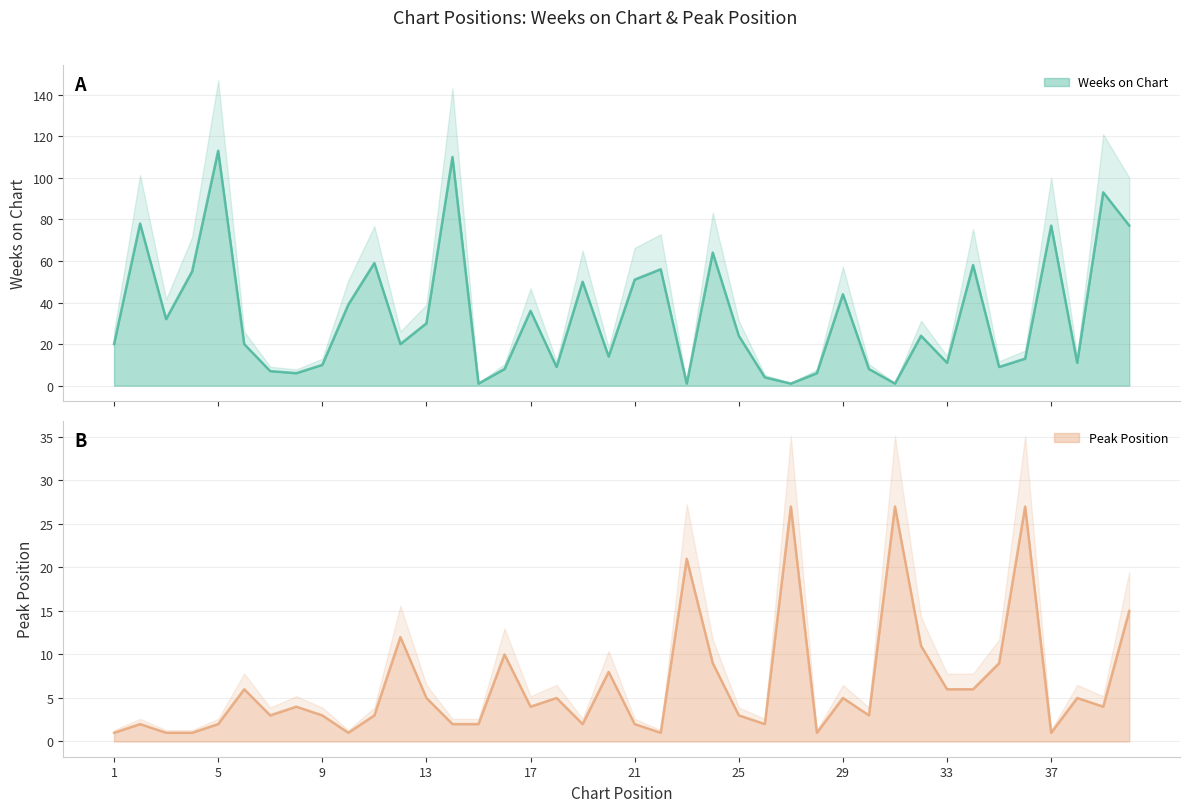

Where does the Peak Position series first go above 4?

6